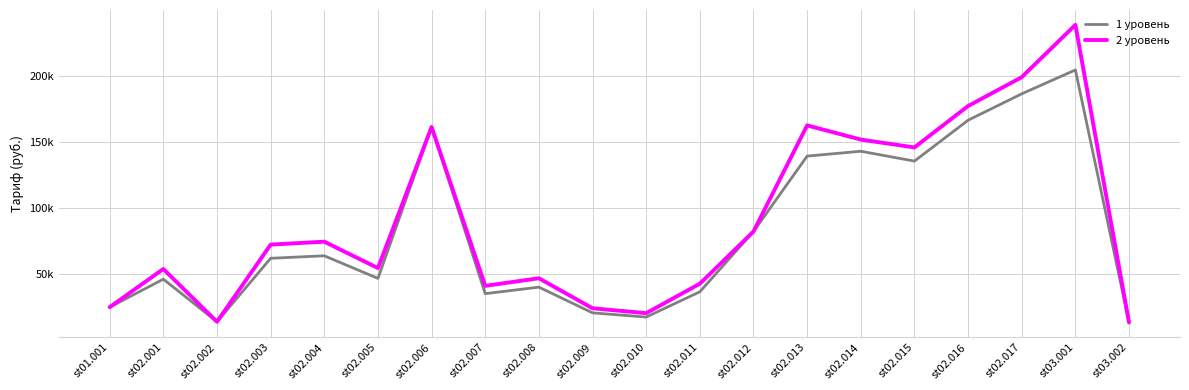

What is the sum of the 2 уровень values at st02.003 and st02.014?

224096.5